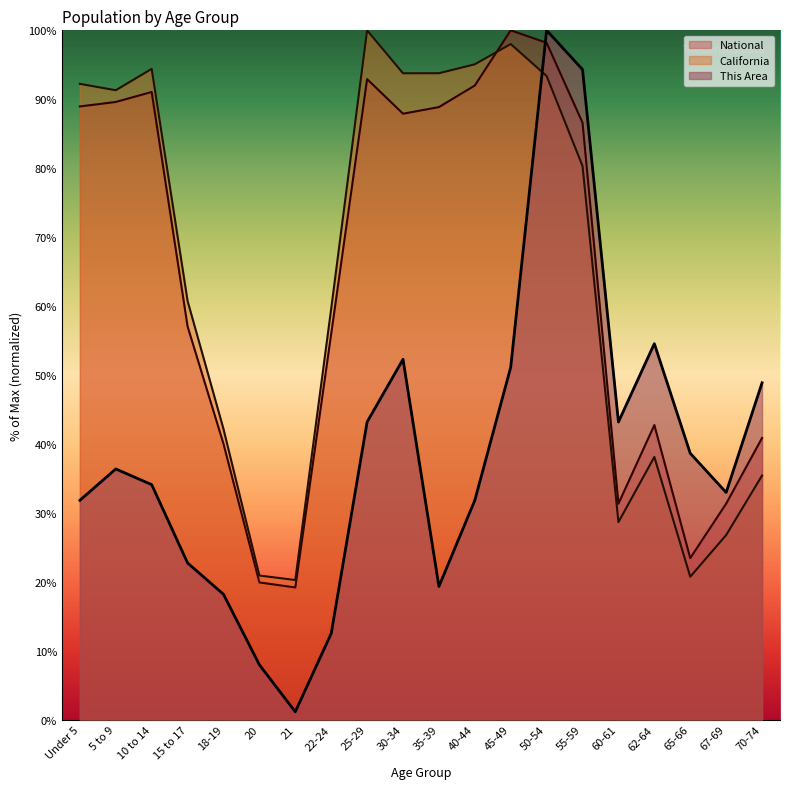

At which label is California closest to 60?

22-24